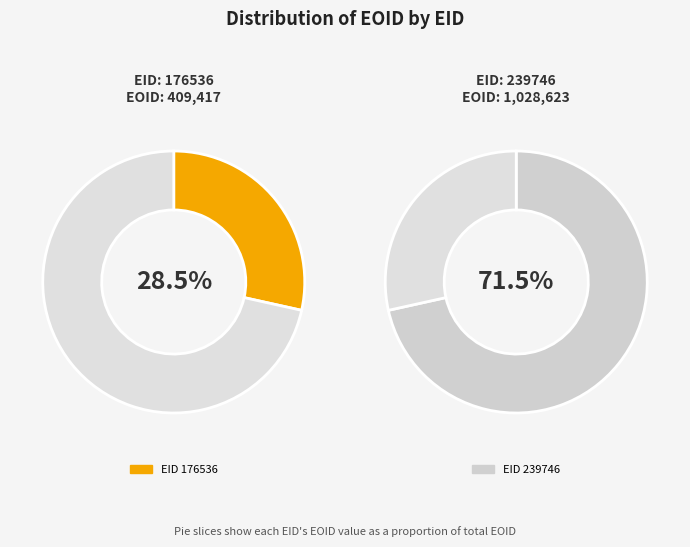

The 239746 slice represents 72% of the pie. True or false?

True